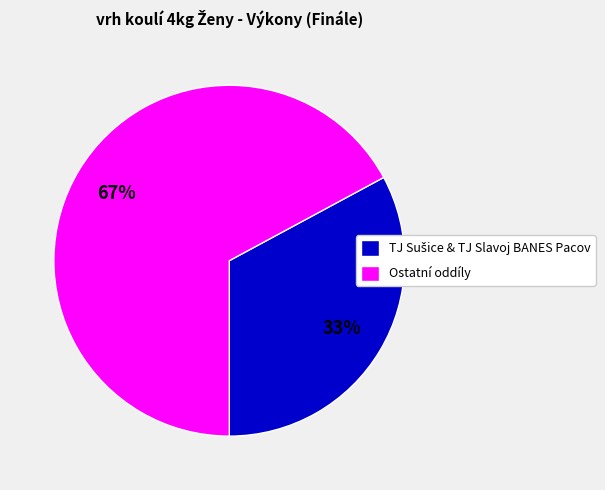

To the nearest percent, what portion does Ostatní oddíly represent?

67%